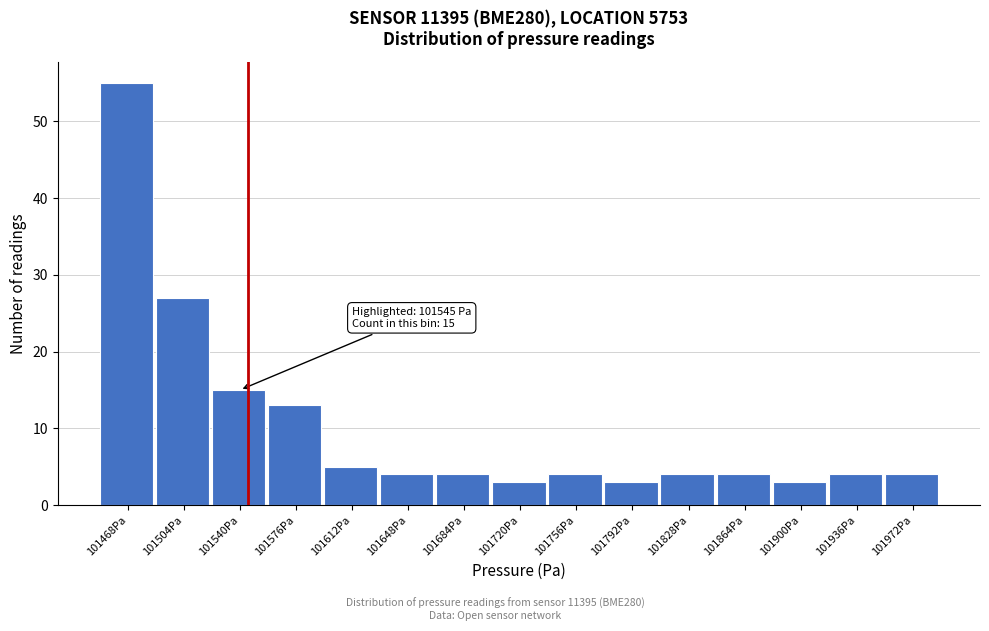

Which range on the x-axis has the tallest bar?

101450 to 101486